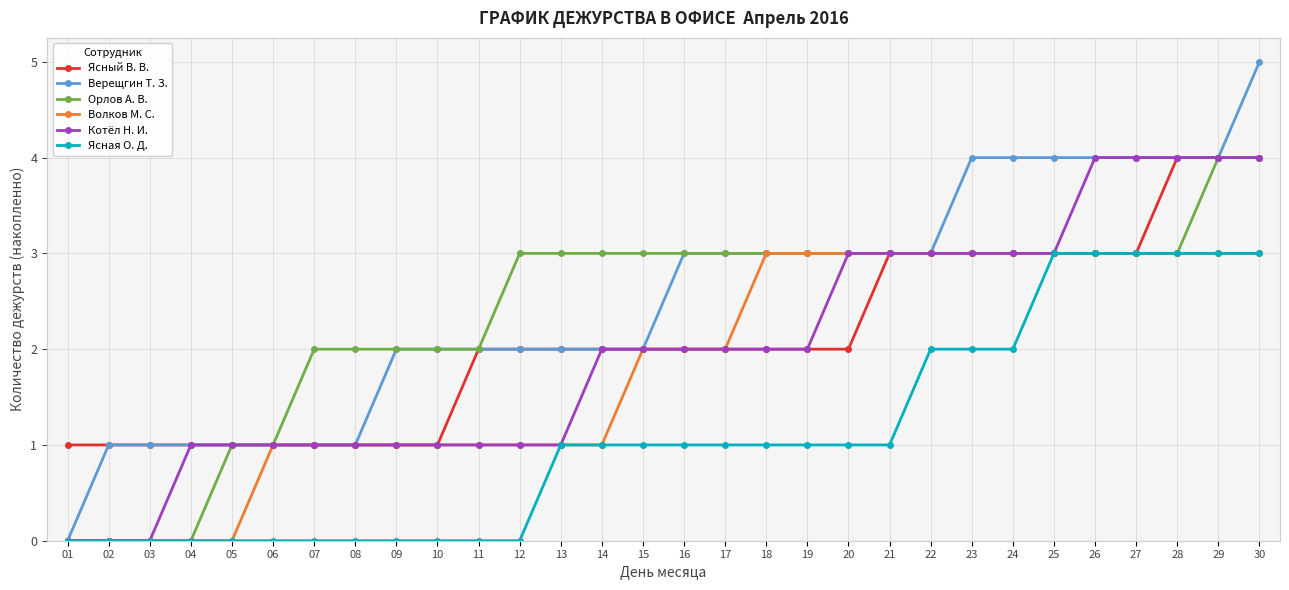

Which series has the widest spread of values?

Верещгин Т. З.